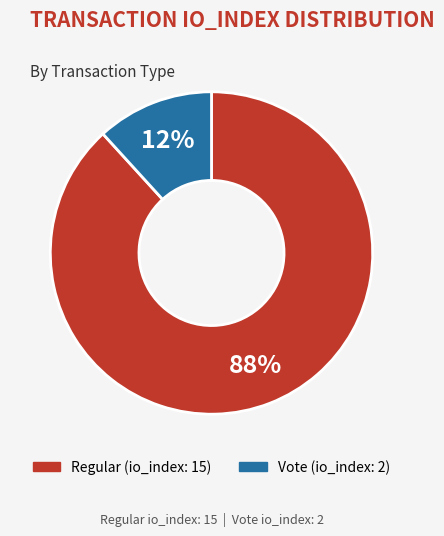

Which has a higher value, Regular (io_index: 15) or Vote (io_index: 2)?

Regular (io_index: 15)